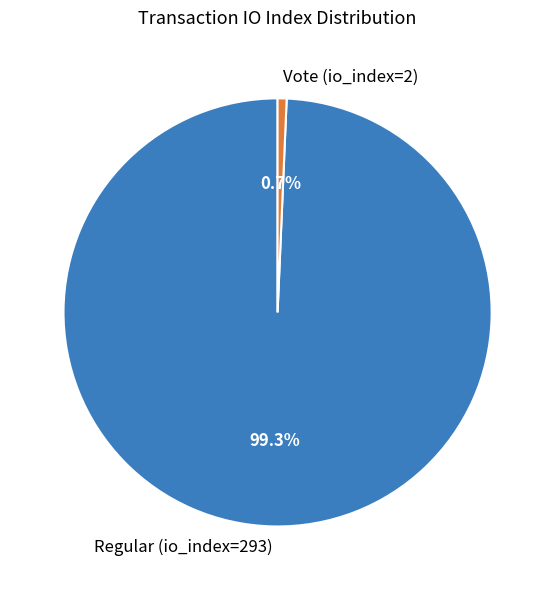

To the nearest percent, what is the combined percentage of Vote (io_index=2) and Regular (io_index=293)?

100%